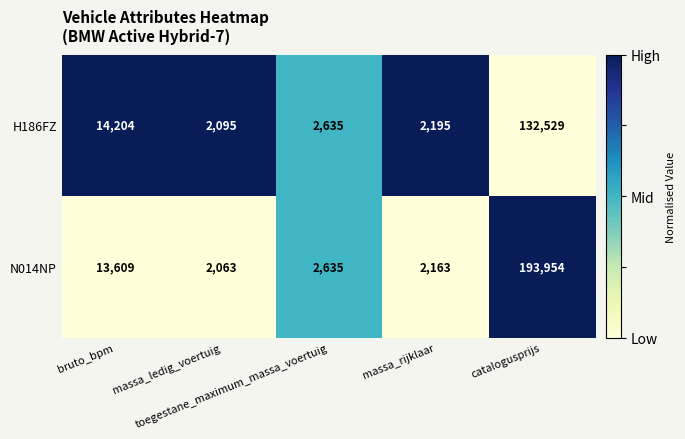

What is the difference between the second highest and minimum values in the H186FZ series?

12109